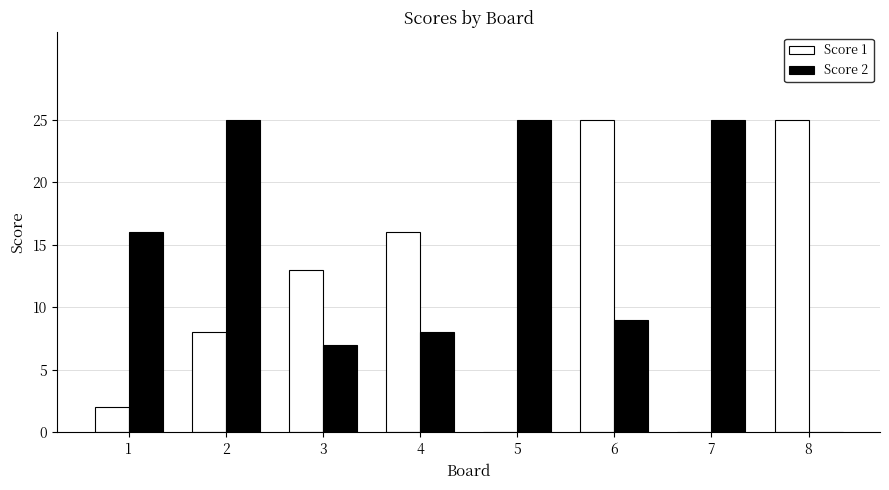

Is the value of Score 1 at 5 greater than the value of Score 2 at 5?

No